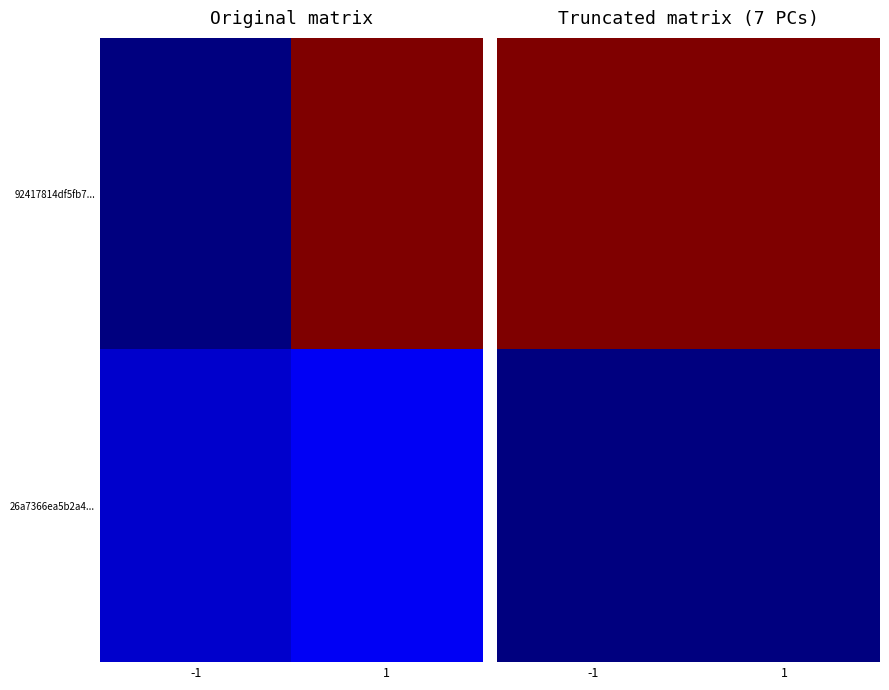

Rank the series at -1 from highest to lowest value.

92417814df5fb7..., 26a7366ea5b2a4...